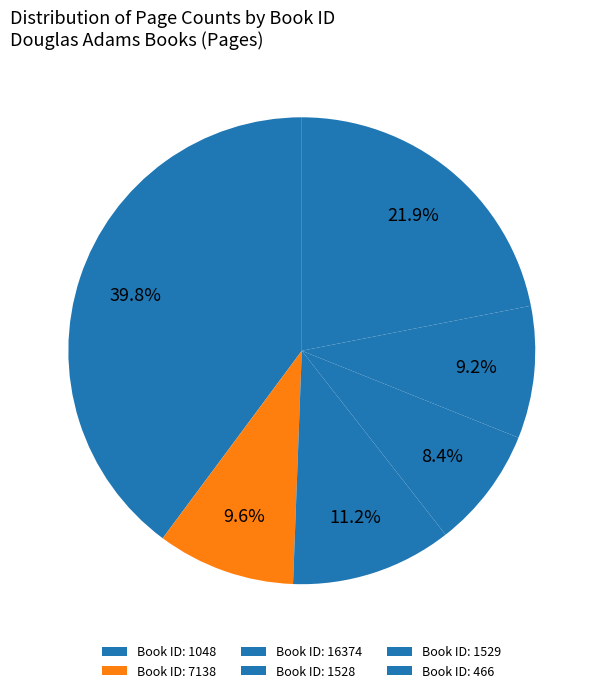

Which category has the biggest portion of the pie?

1048